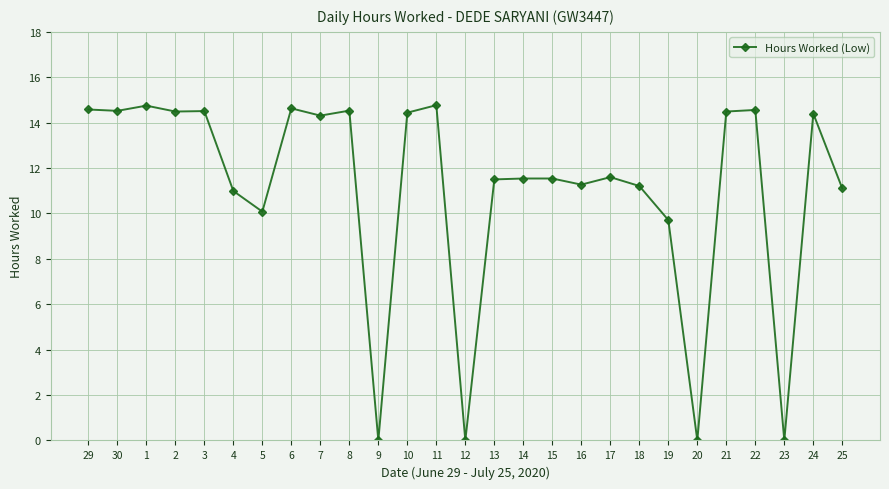

Does the chart have visible grid lines?

Yes